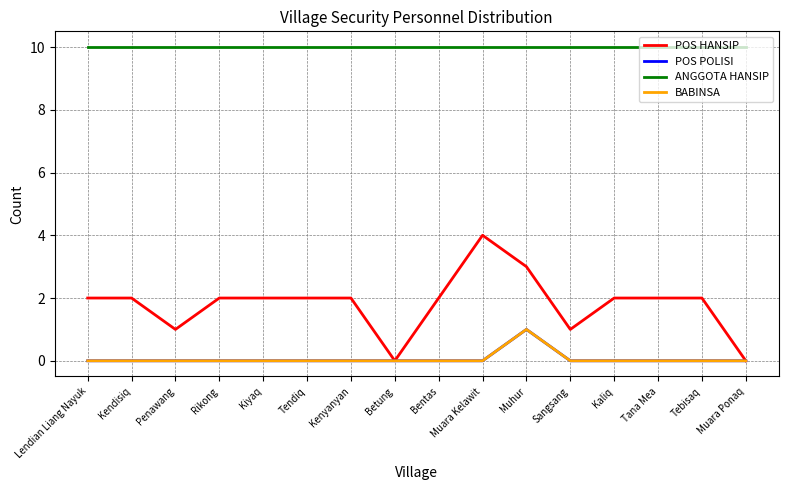

How many lines are shown in the chart?

4